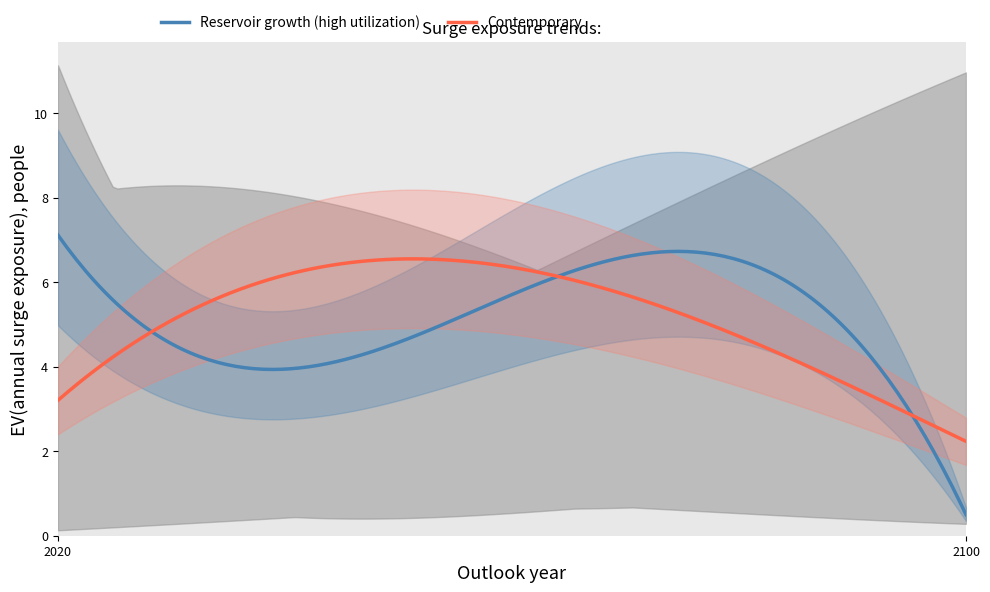

What is the maximum value for Contemporary?

6.6